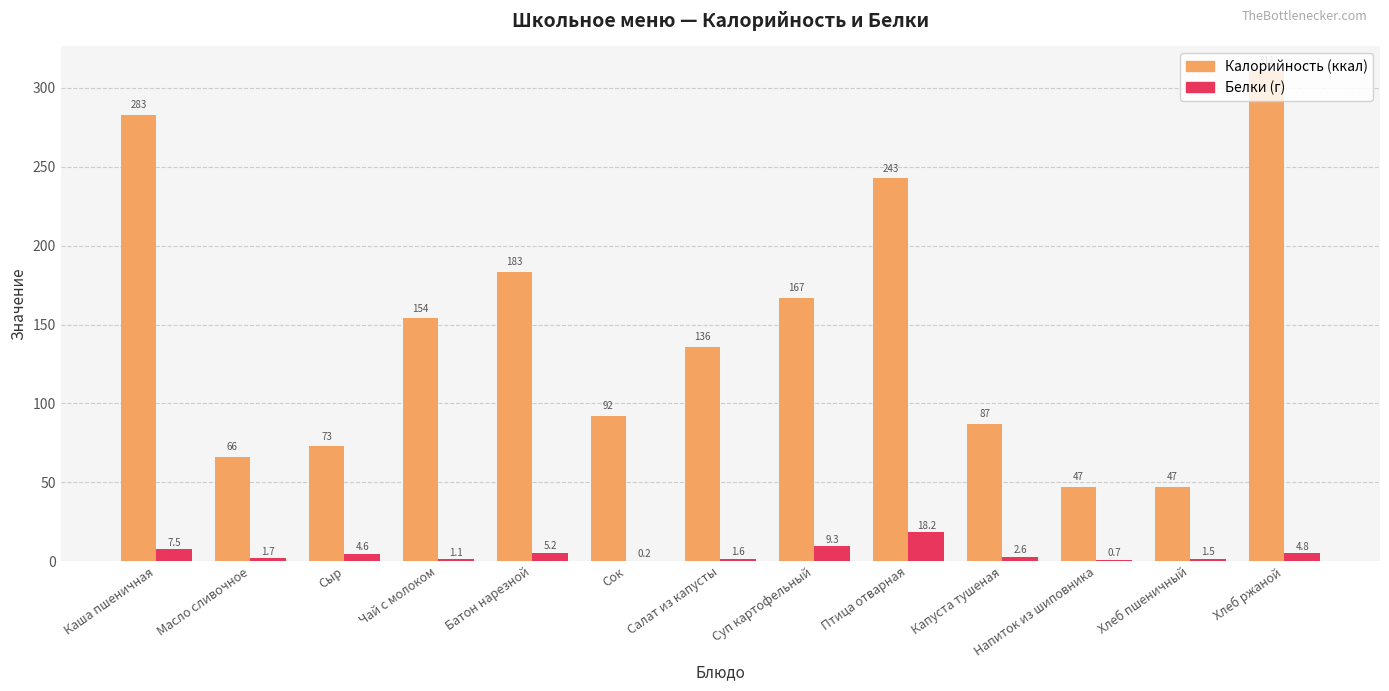

At which category is the sum across all series the highest?

Хлеб ржаной